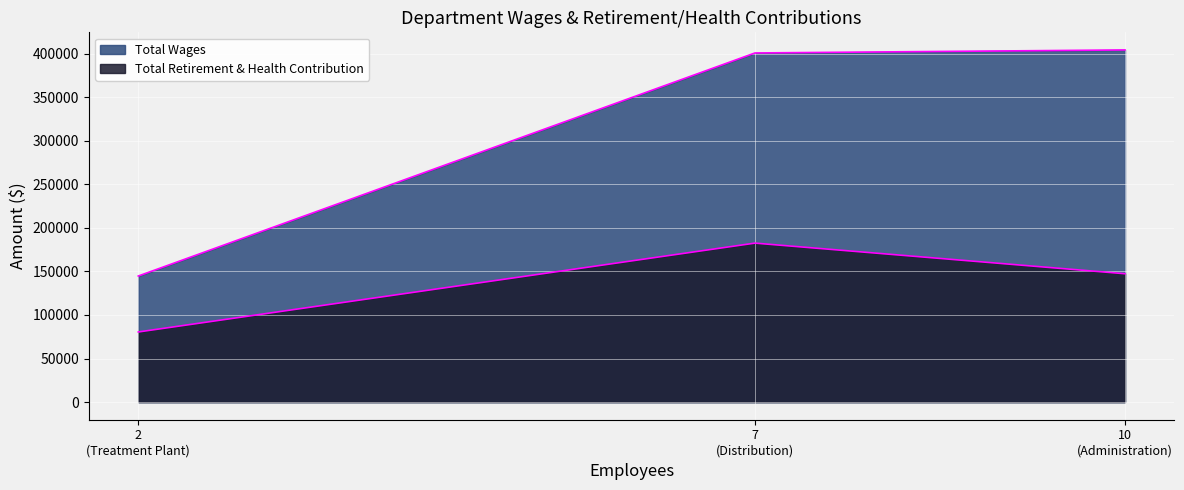

Count the Total Retirement & Health Contribution values in the range 80469 to 182442.

3